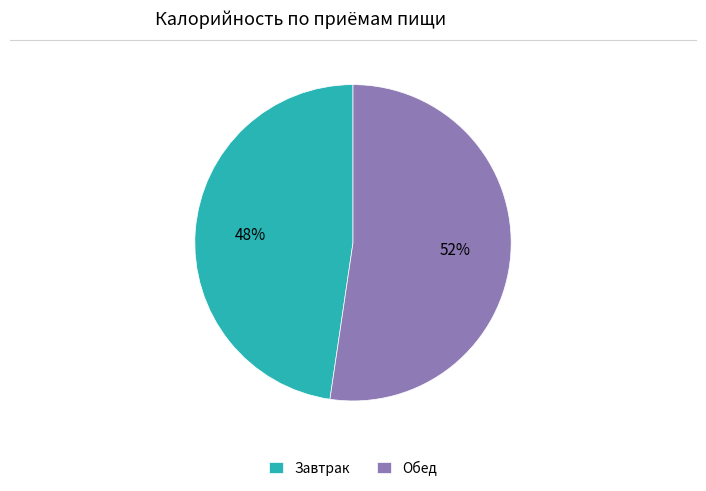

Does Завтрак represent more than half of the total?

No